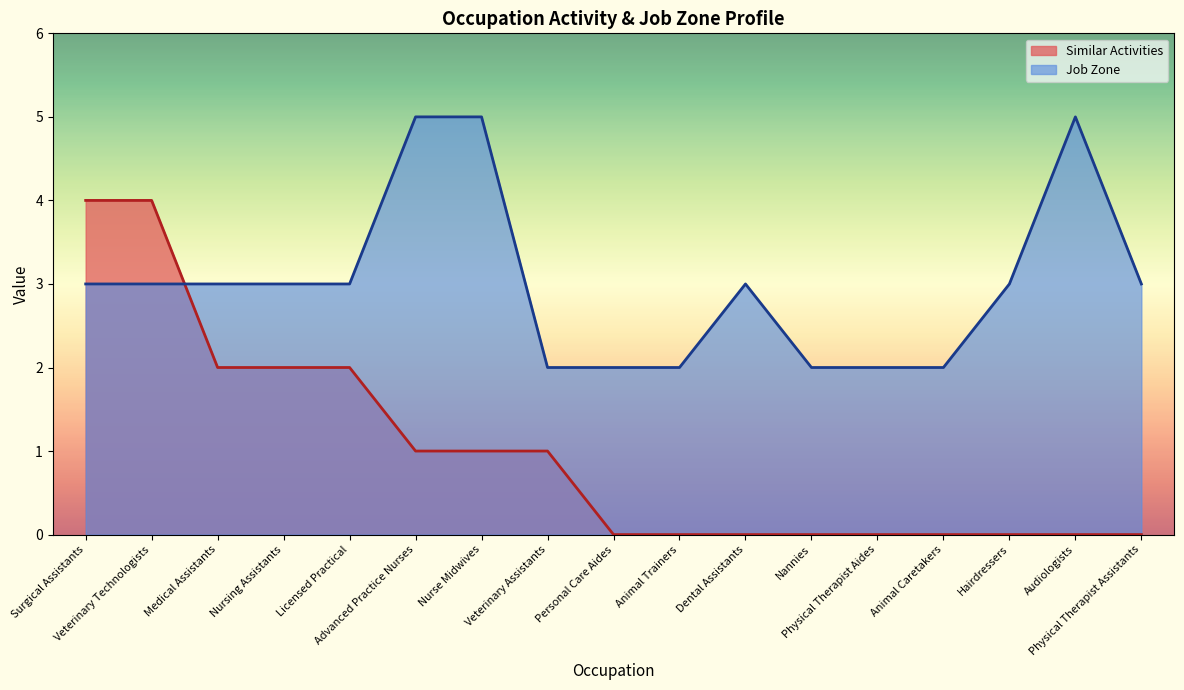

List the series in order of their overall mean, lowest first.

Similar Activities, Job Zone